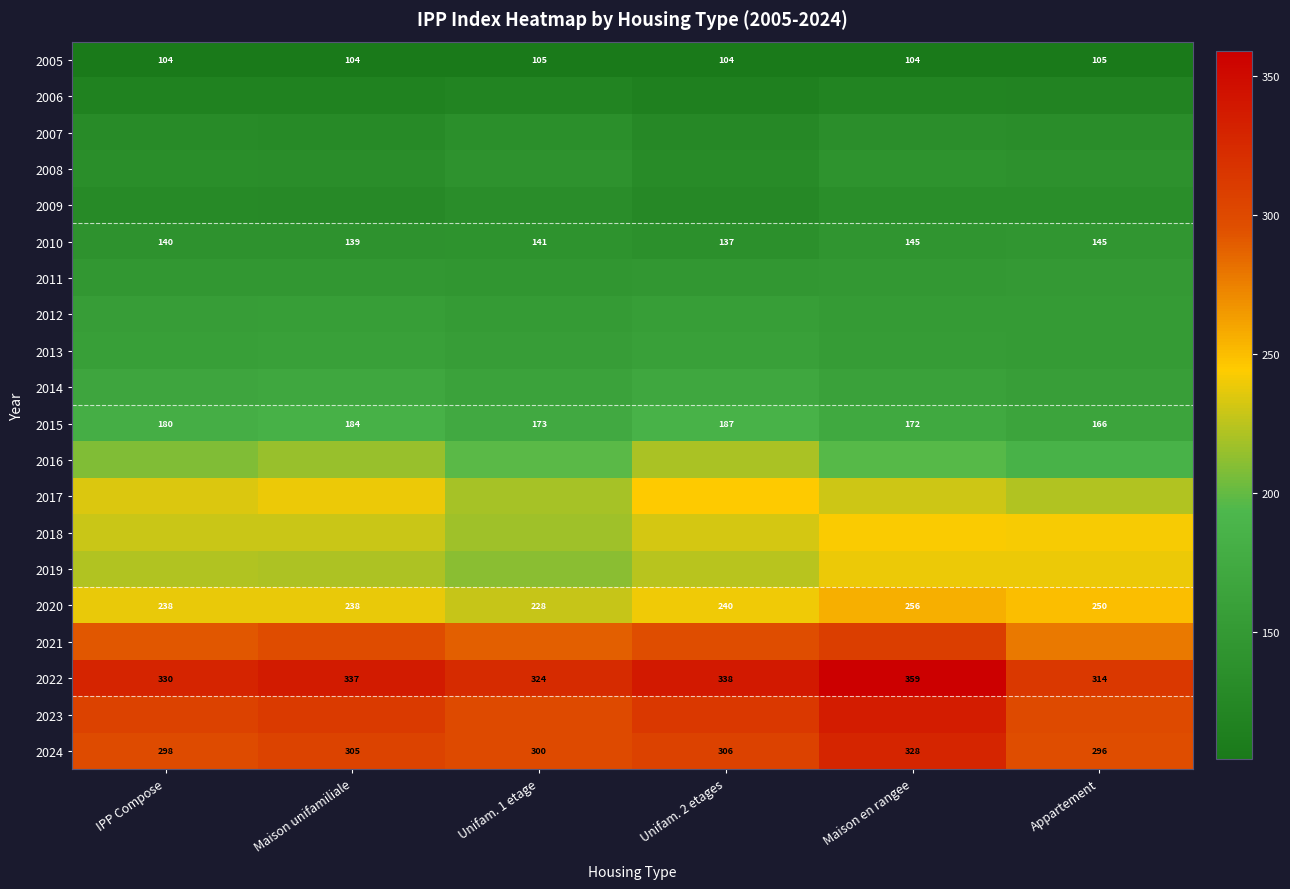

Which label corresponds to the smallest value in the chart?

Unifam. 2 etages